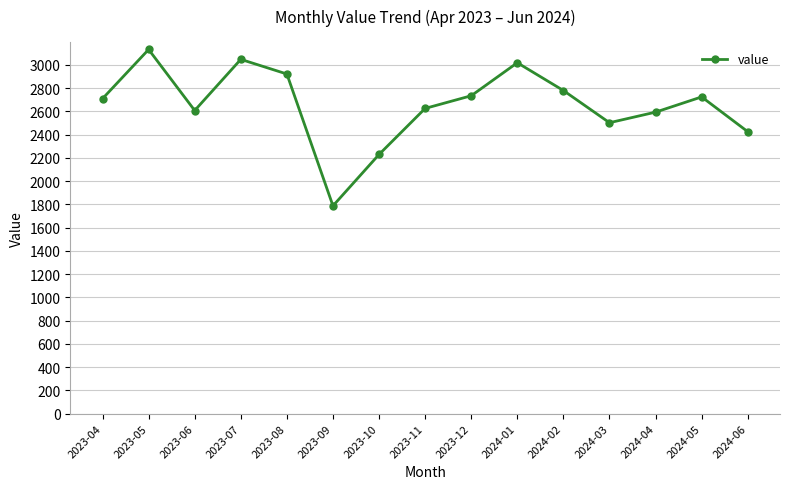

Does the chart display data point markers on the line(s)?

Yes